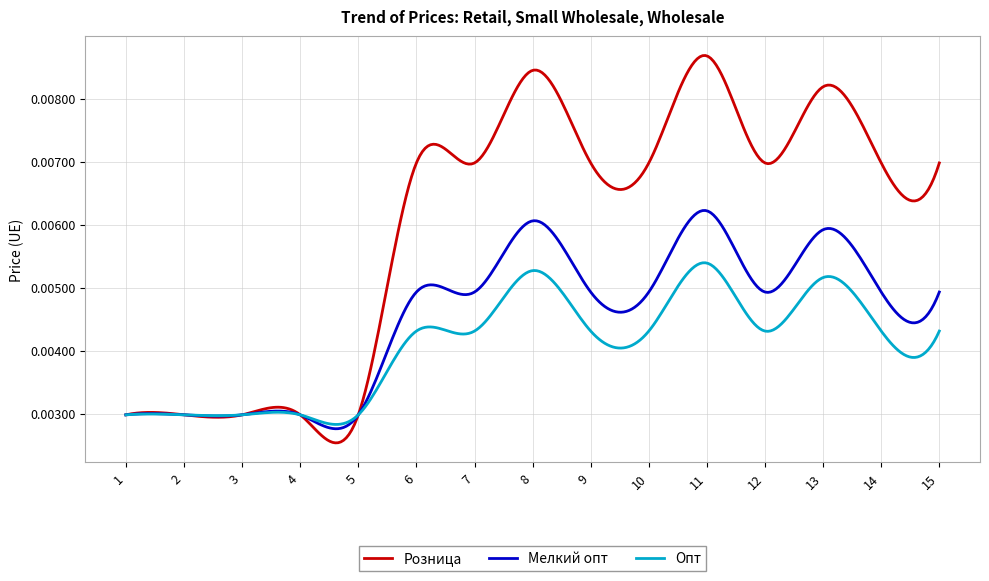

Count the number of data series in this chart.

3